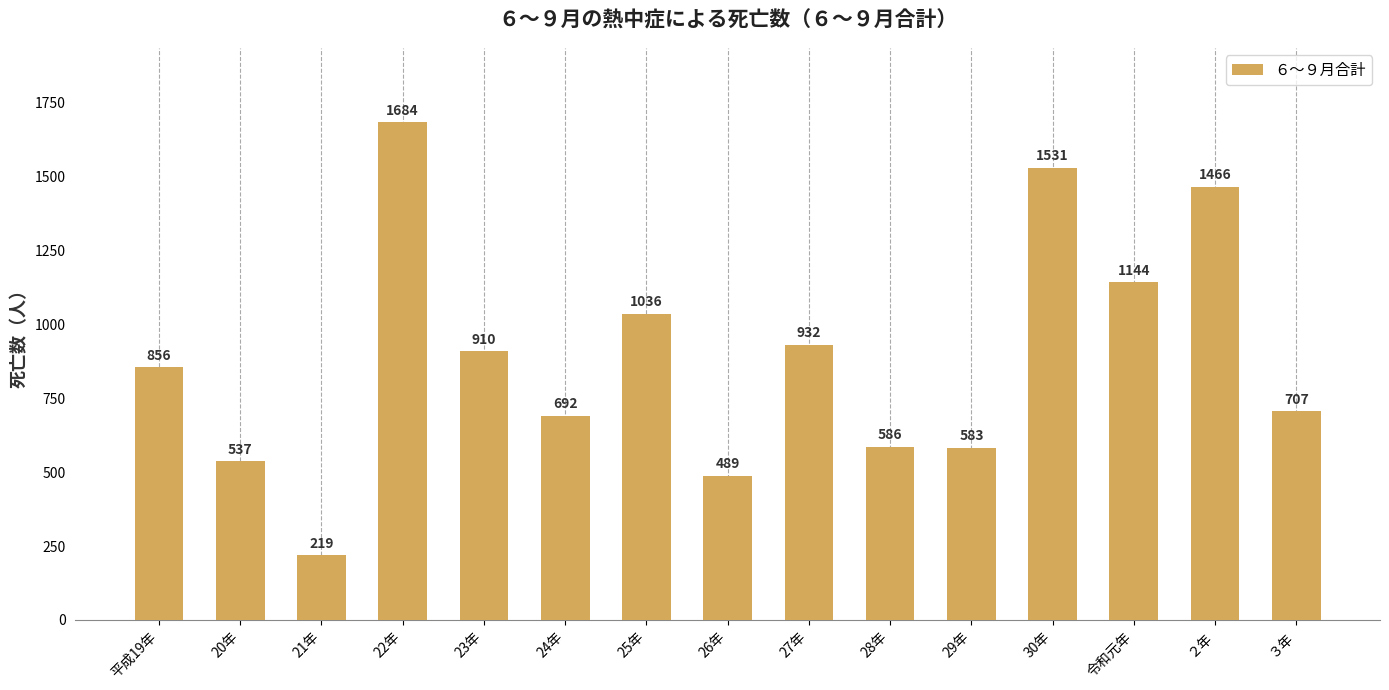

Rank the categories by value from lowest to highest.

21年, 26年, 20年, 29年, 28年, 24年, ３年, 平成19年, 23年, 27年, 25年, 令和元年, ２年, 30年, 22年